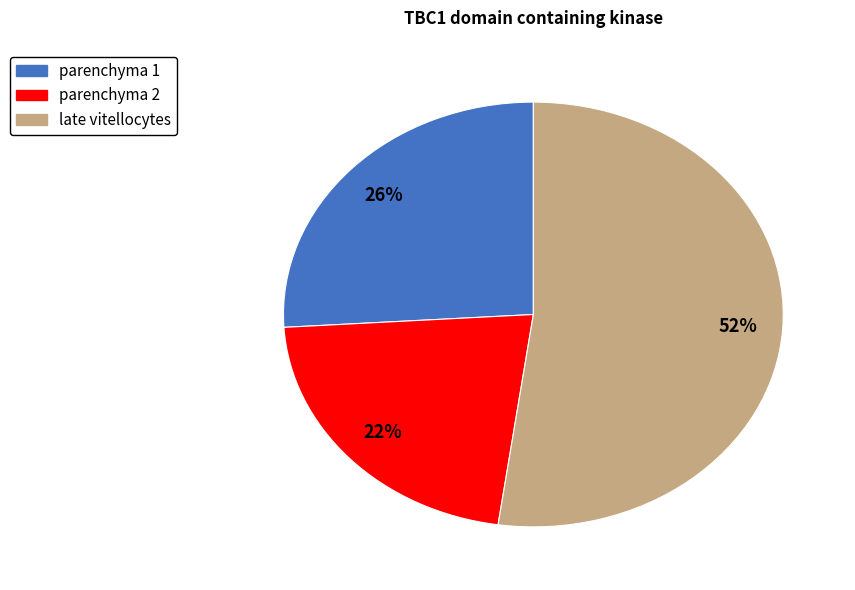

To the nearest percent, what percentage of the pie is late vitellocytes?

52%